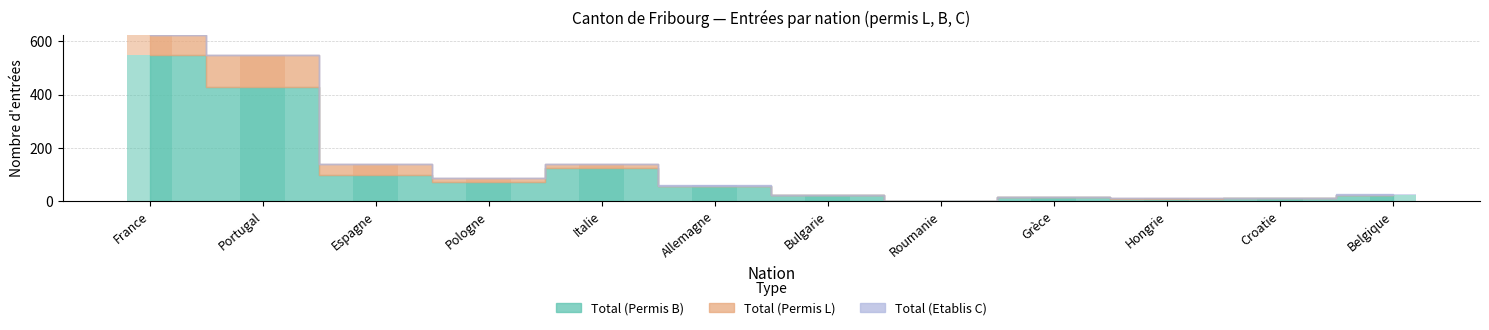

Which series has the largest total across all categories?

Total (Permis B)